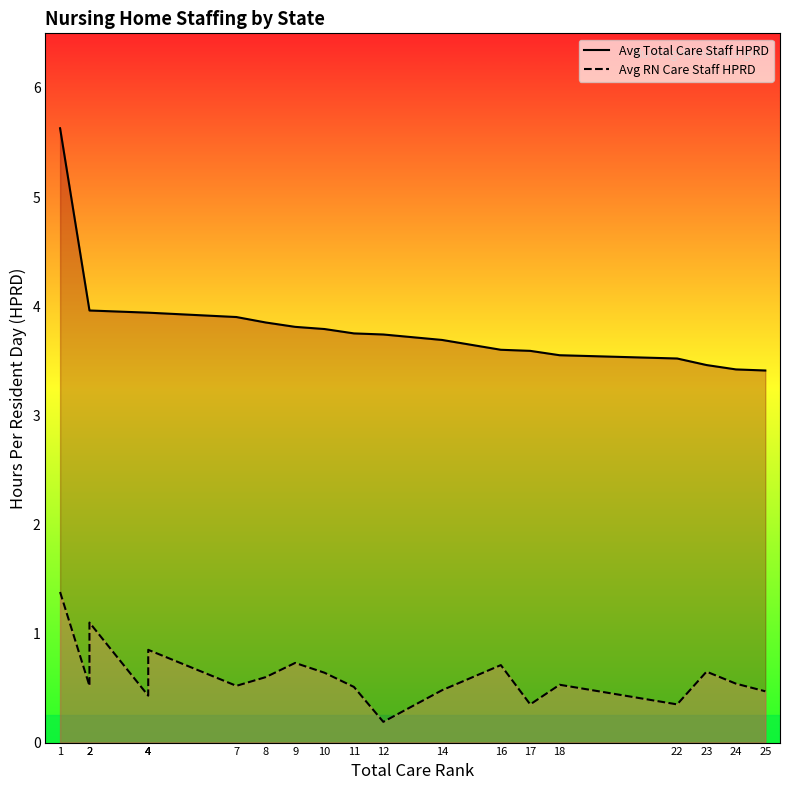

Between 10 and 17, which series saw the biggest shift?

Avg RN Care Staff HPRD